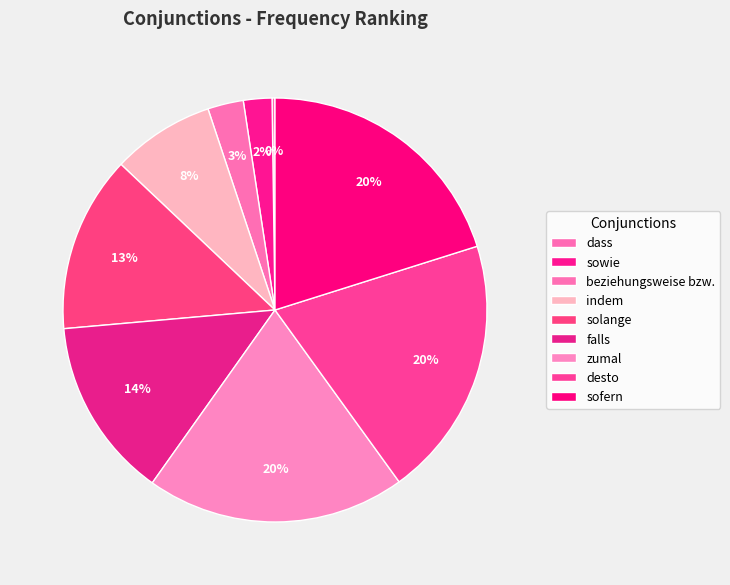

What is the total percentage of indem and solange?

21.3%